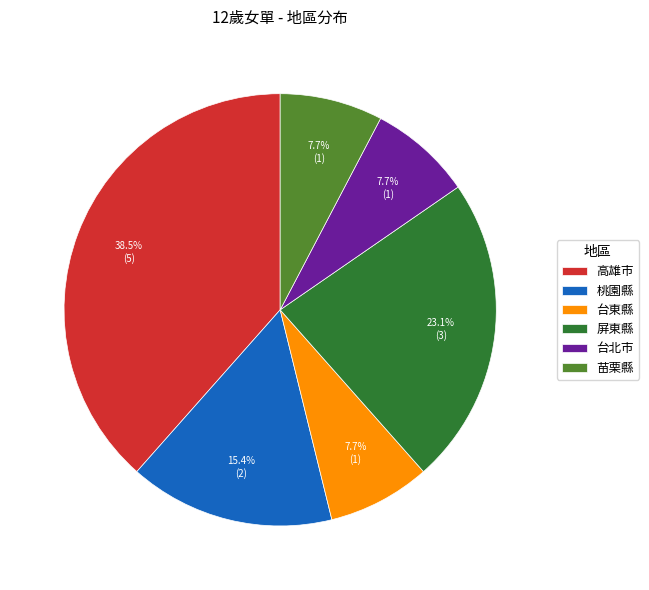

Which slice is the largest?

高雄市